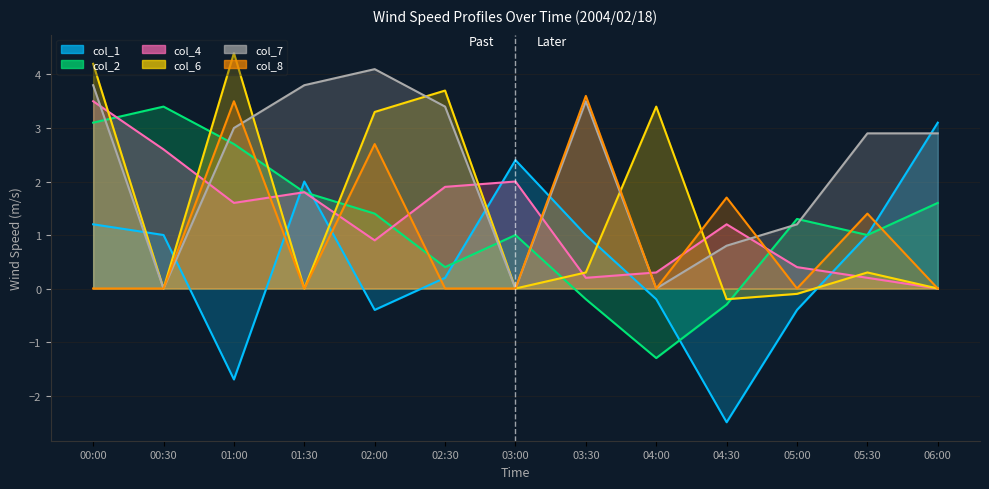

At which category does the chart reach its minimum across all series?

04:30